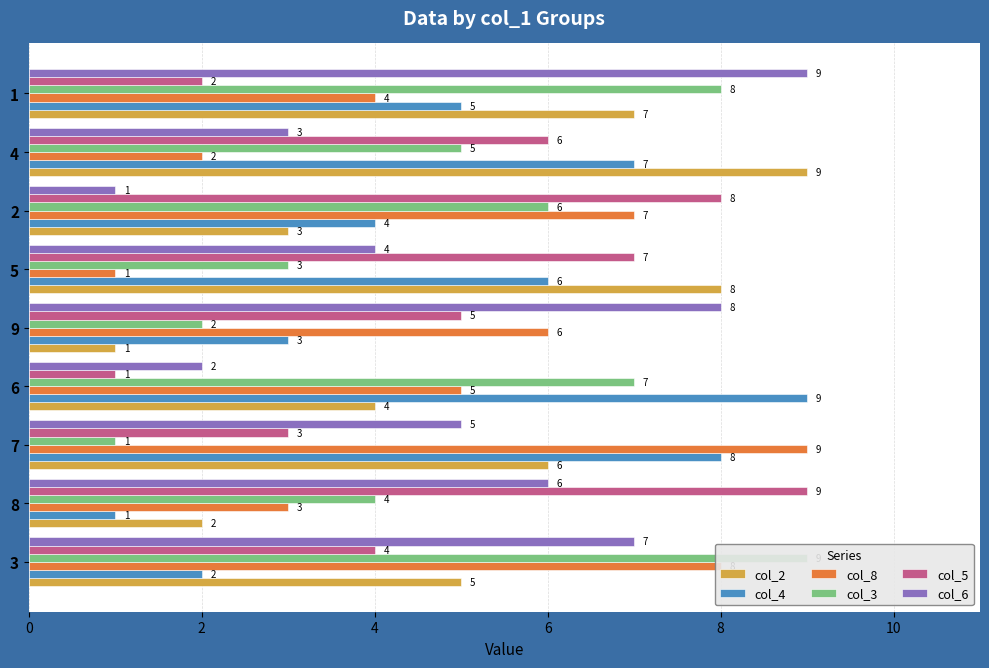

Reading left to right, extract all data points from this chart.

col_2: 5	2	6	4	1	8	3	9	7
col_4: 2	1	8	9	3	6	4	7	5
col_8: 8	3	9	5	6	1	7	2	4
col_3: 9	4	1	7	2	3	6	5	8
col_5: 4	9	3	1	5	7	8	6	2
col_6: 7	6	5	2	8	4	1	3	9